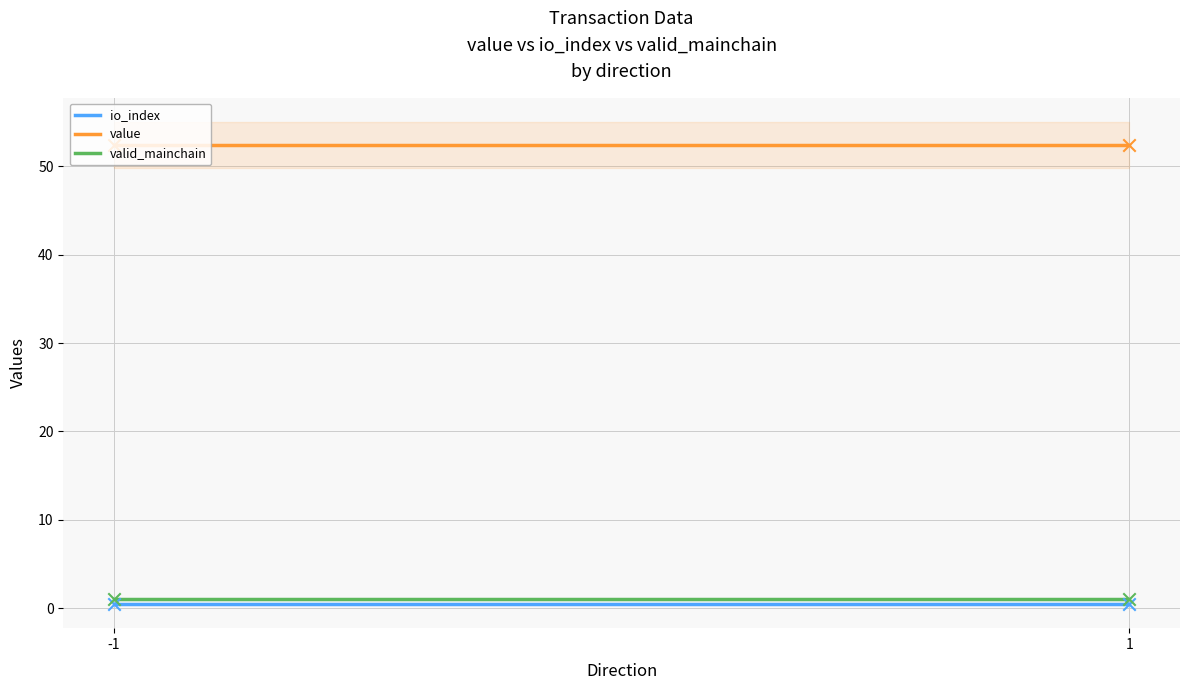

Which series contains the lowest Y value?

io_index